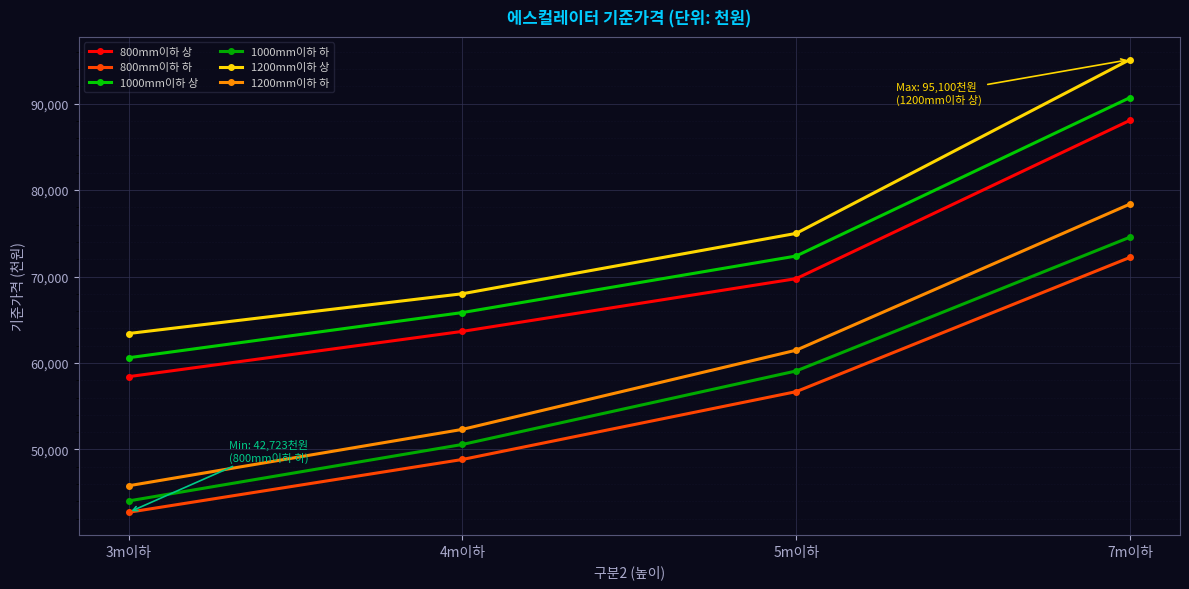

Which series has the largest total across all categories?

1200mm이하 상